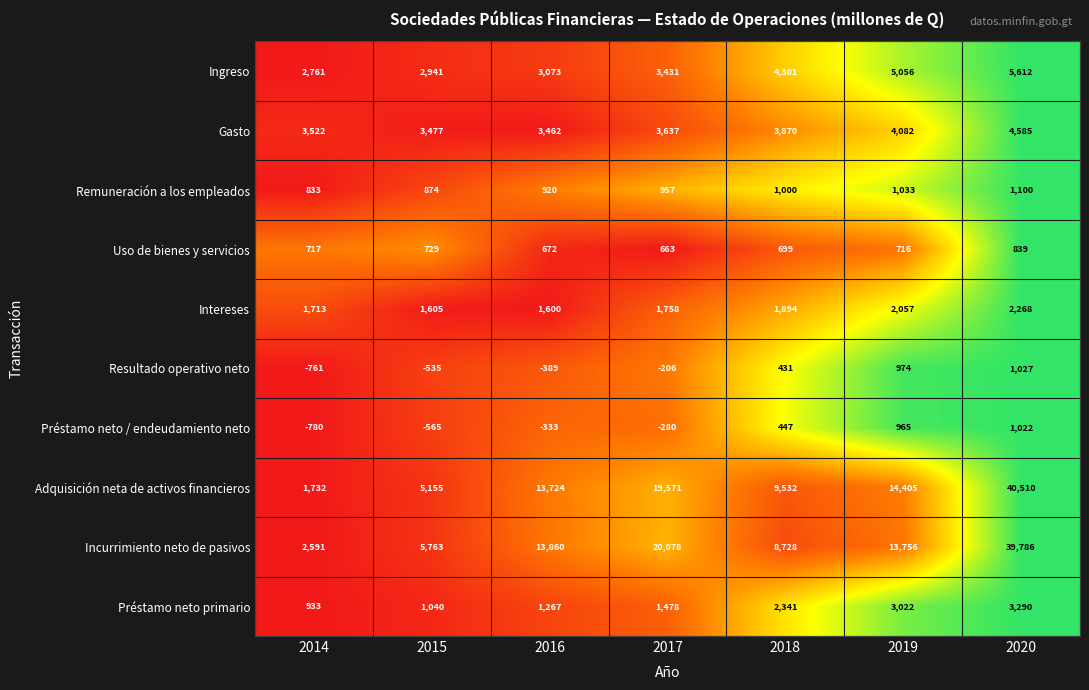

At how many categories does at least one series exceed 0?

7